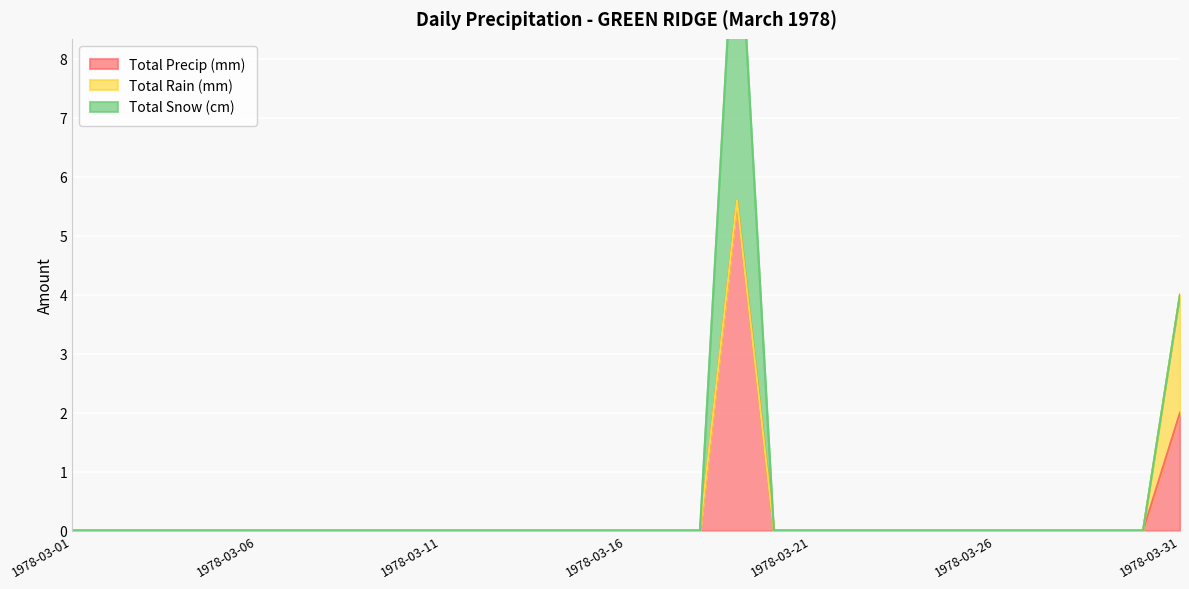

Where is the first local maximum for Total Precip (mm)?

1978-03-19